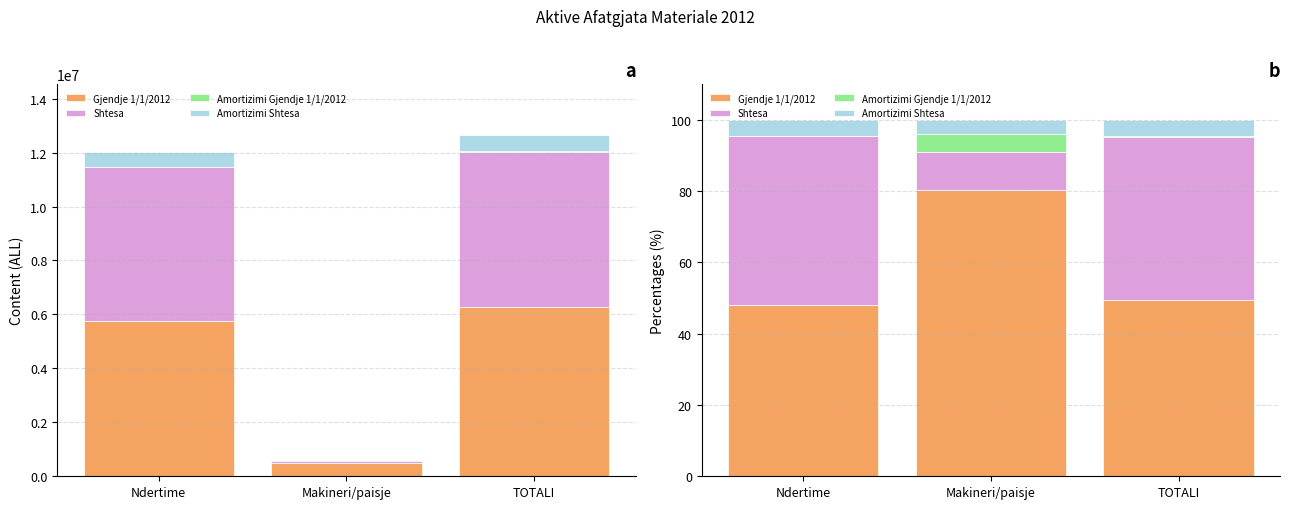

What is the maximum value shown in the chart?

80.3